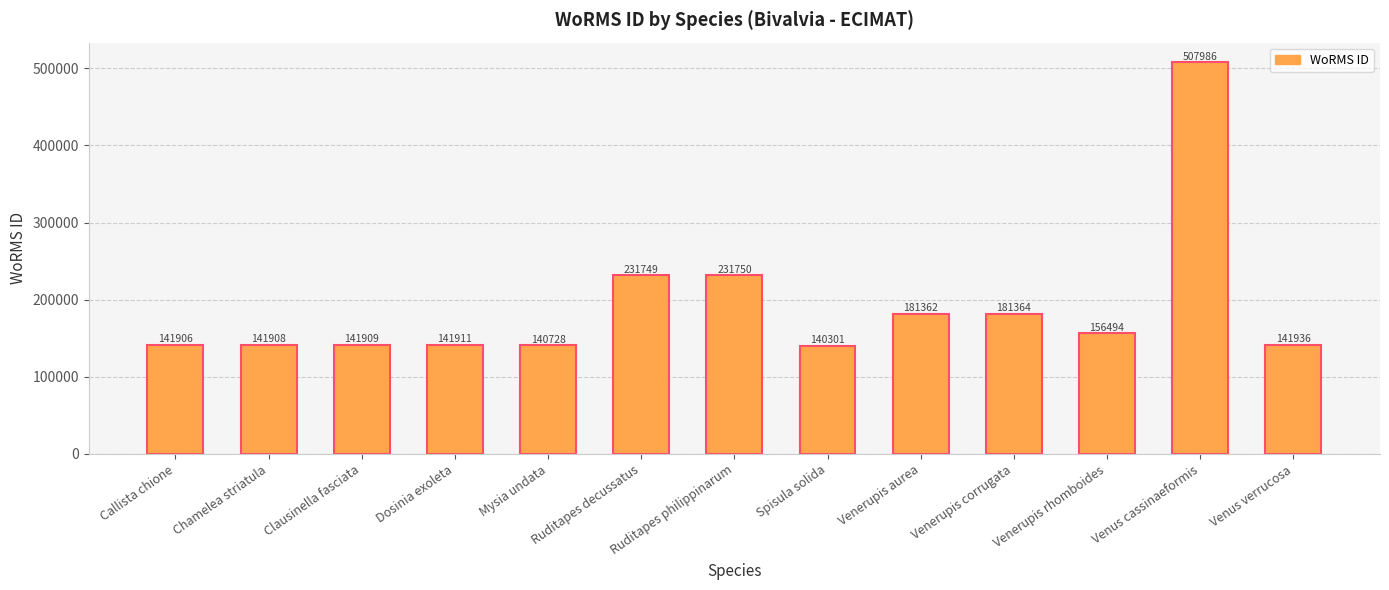

Which label corresponds to the smallest value in the chart?

Spisula solida